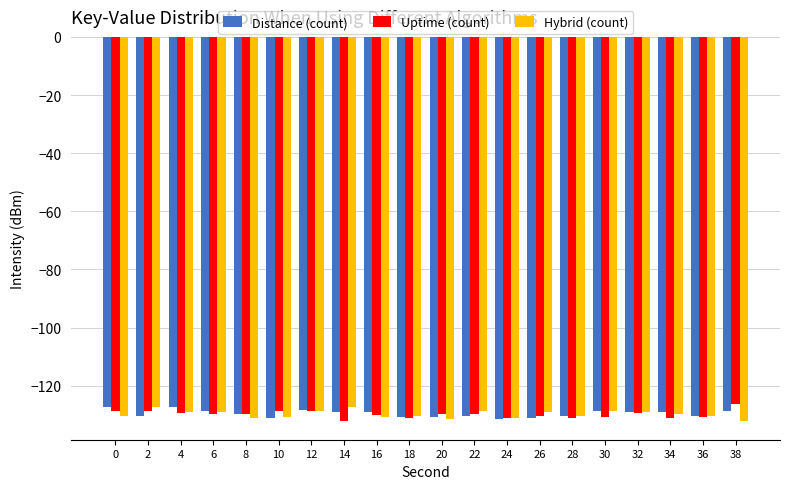

What is the difference between the Hybrid (count) values at 6 and 34?

0.9